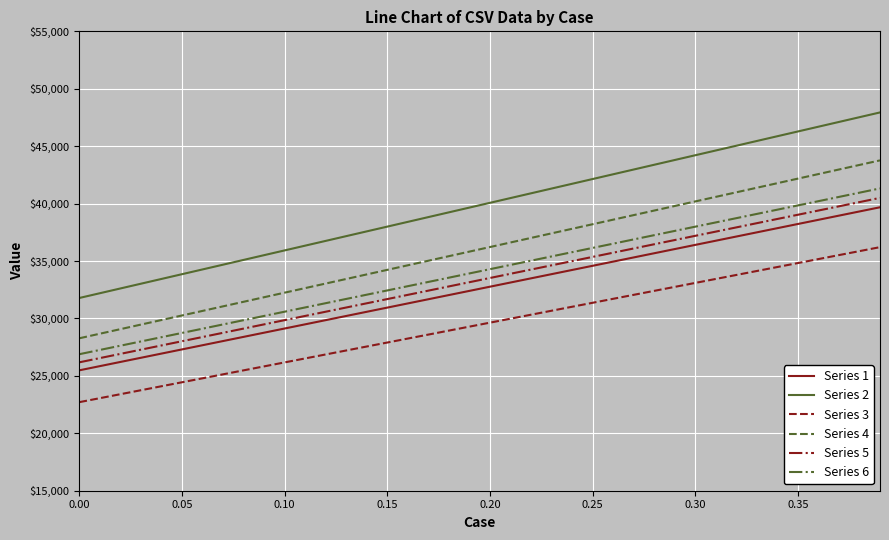

Does the chart display data point markers on the line(s)?

No